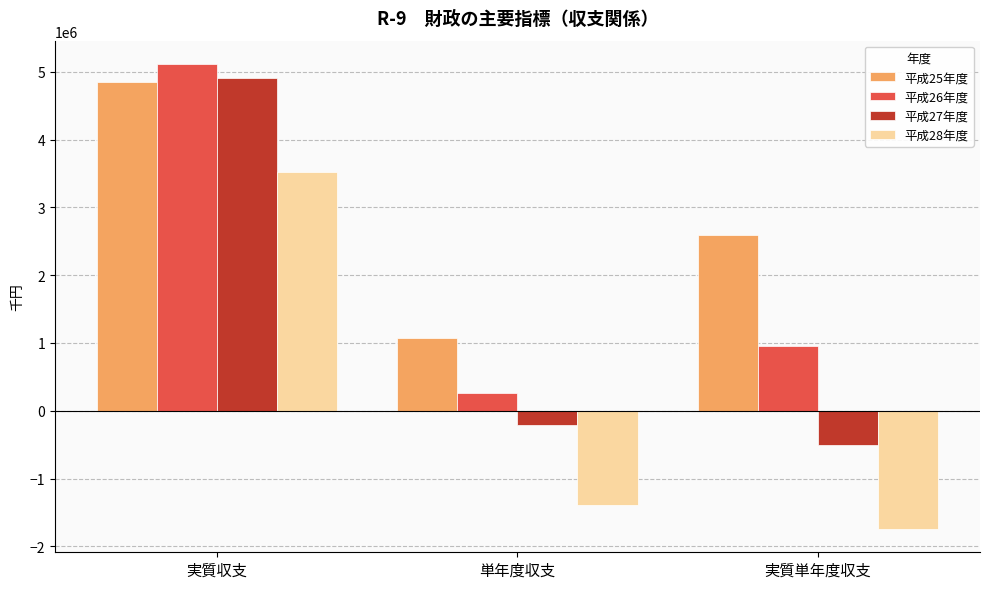

How many values in the 平成27年度 series exceed -207567?

1